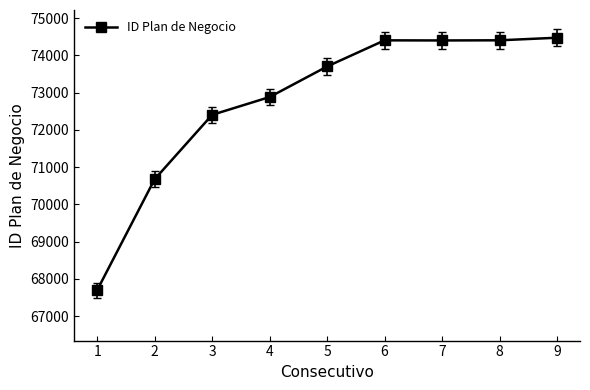

What is the greatest value displayed?

74475